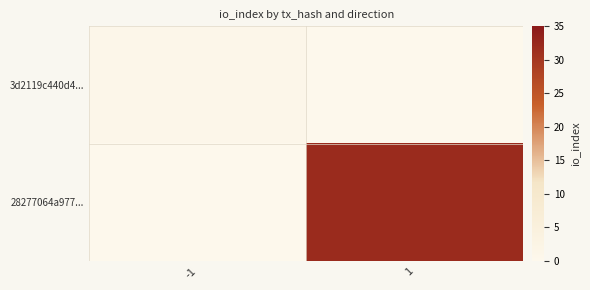

What is the difference between the highest and lowest values at 1?

32